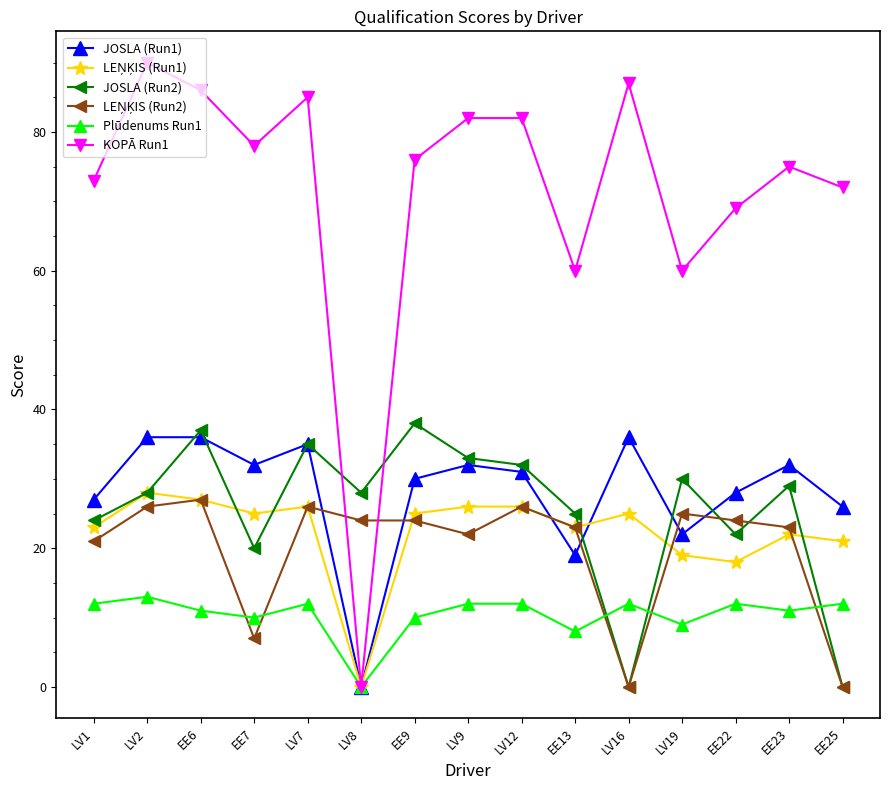

What is the greatest value displayed?

90